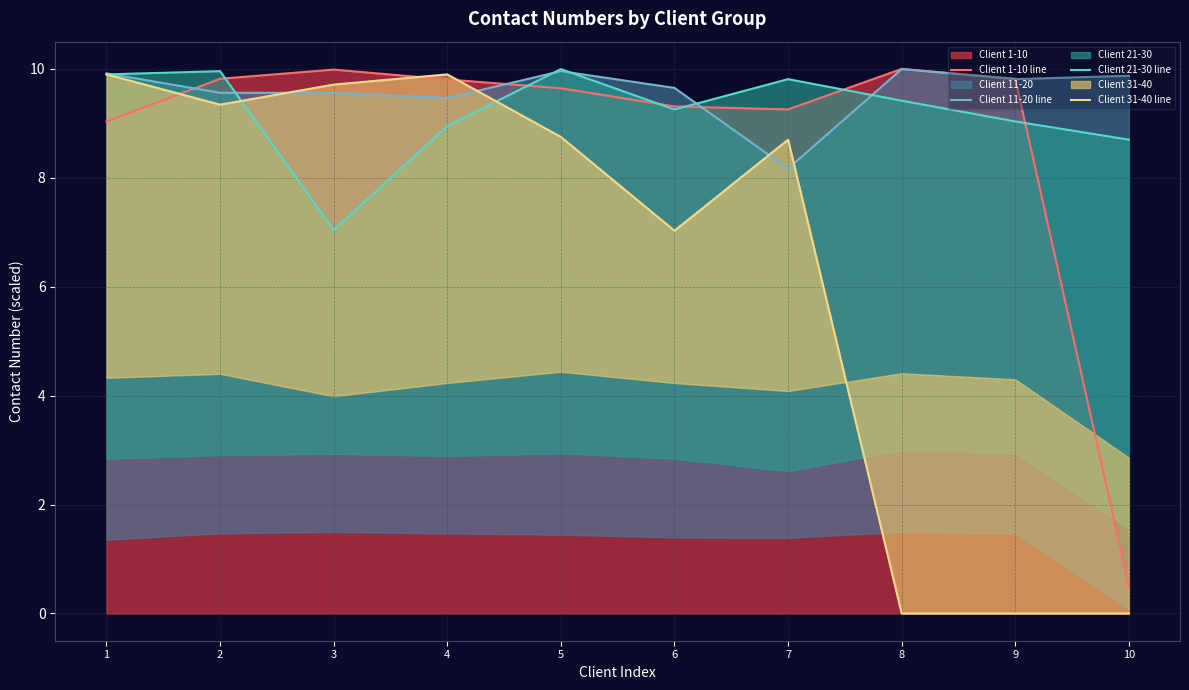

What is the difference between the second highest and minimum values in the Client 11-20 line series?

1.8